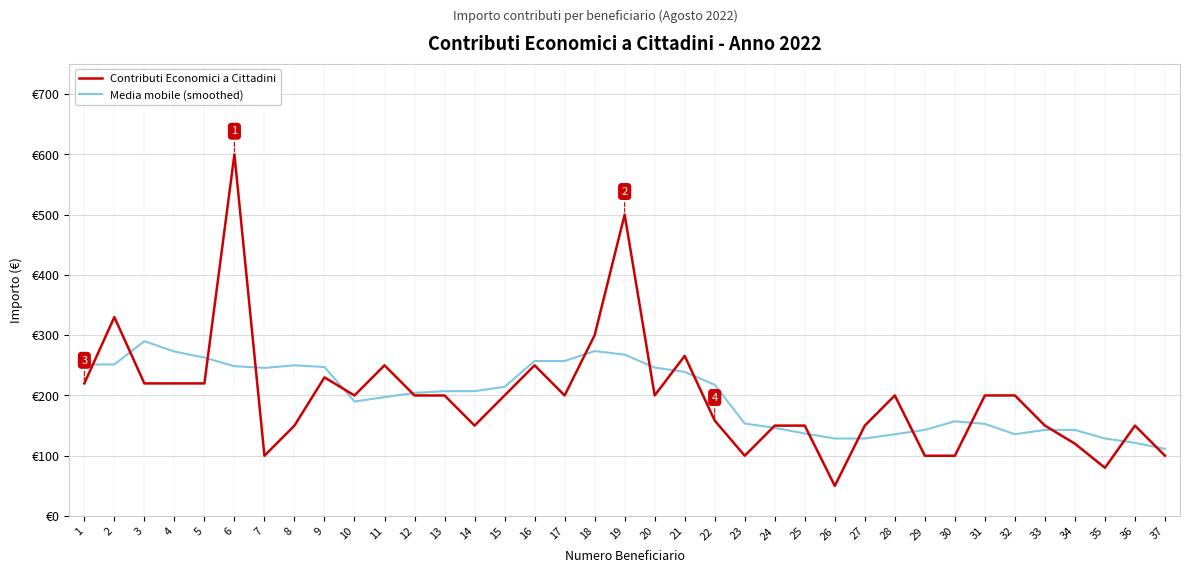

What are all the series names shown in the legend?

Contributi Economici a Cittadini, Media mobile (smoothed)